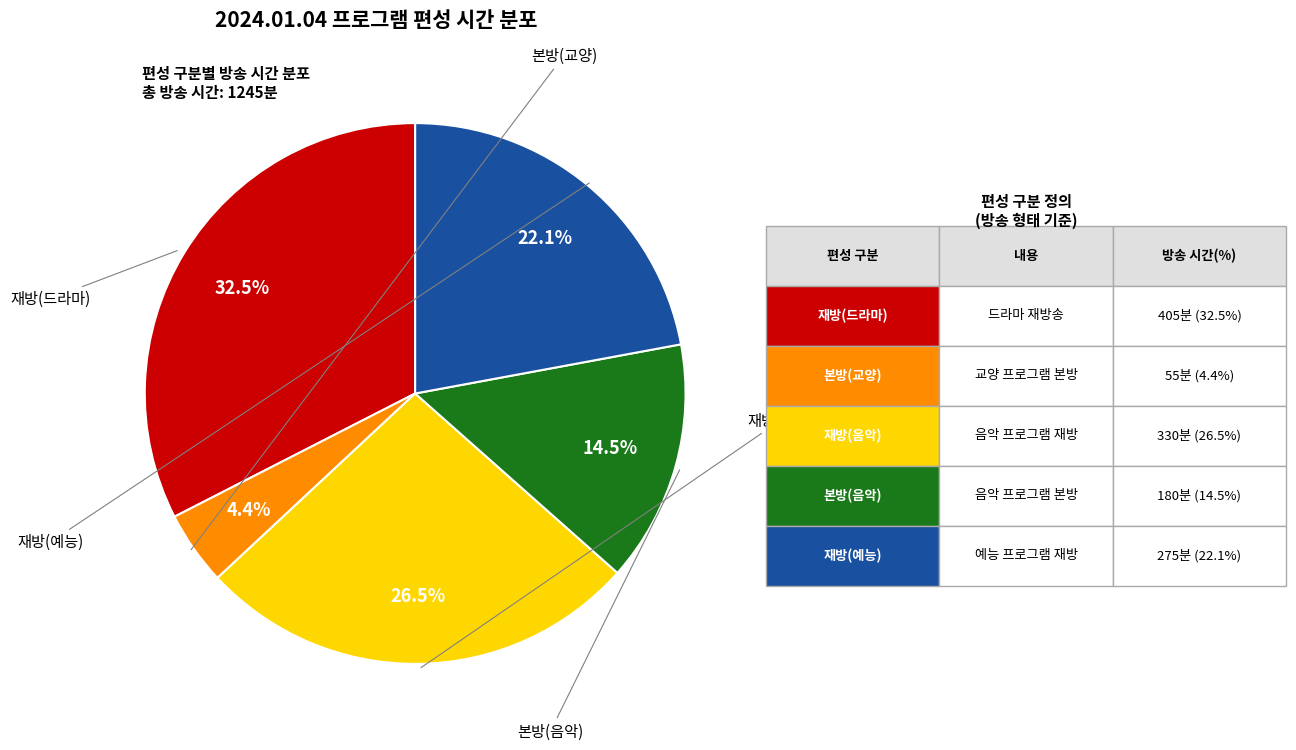

Does any single category account for the majority?

No